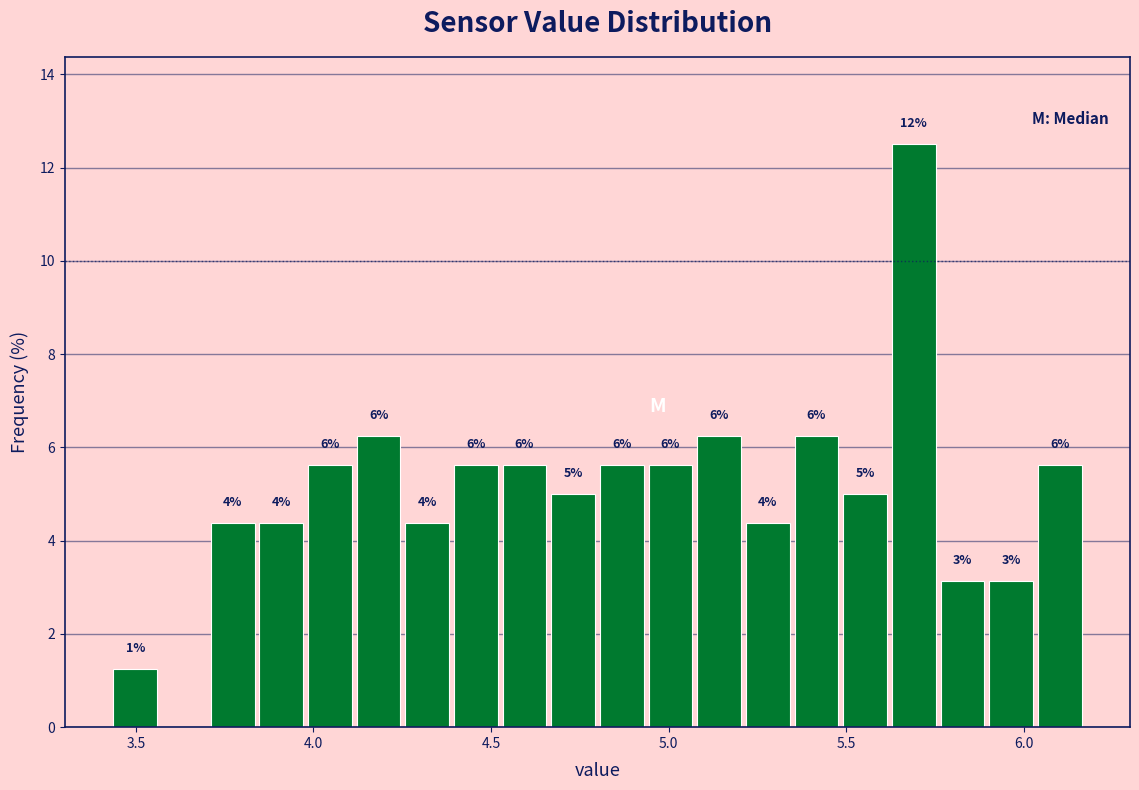

Read against the x-axis, roughly where is the centre of the tallest bar?

5.70